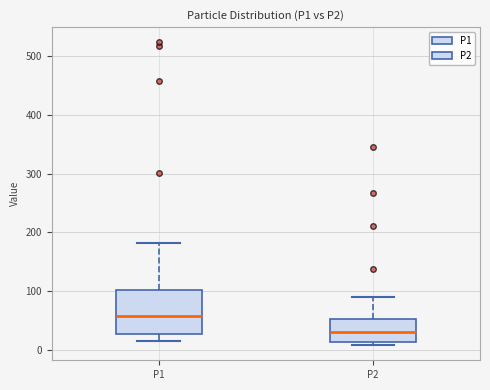

Comparing the boxes themselves (not the whiskers), which one is the tallest?

P1